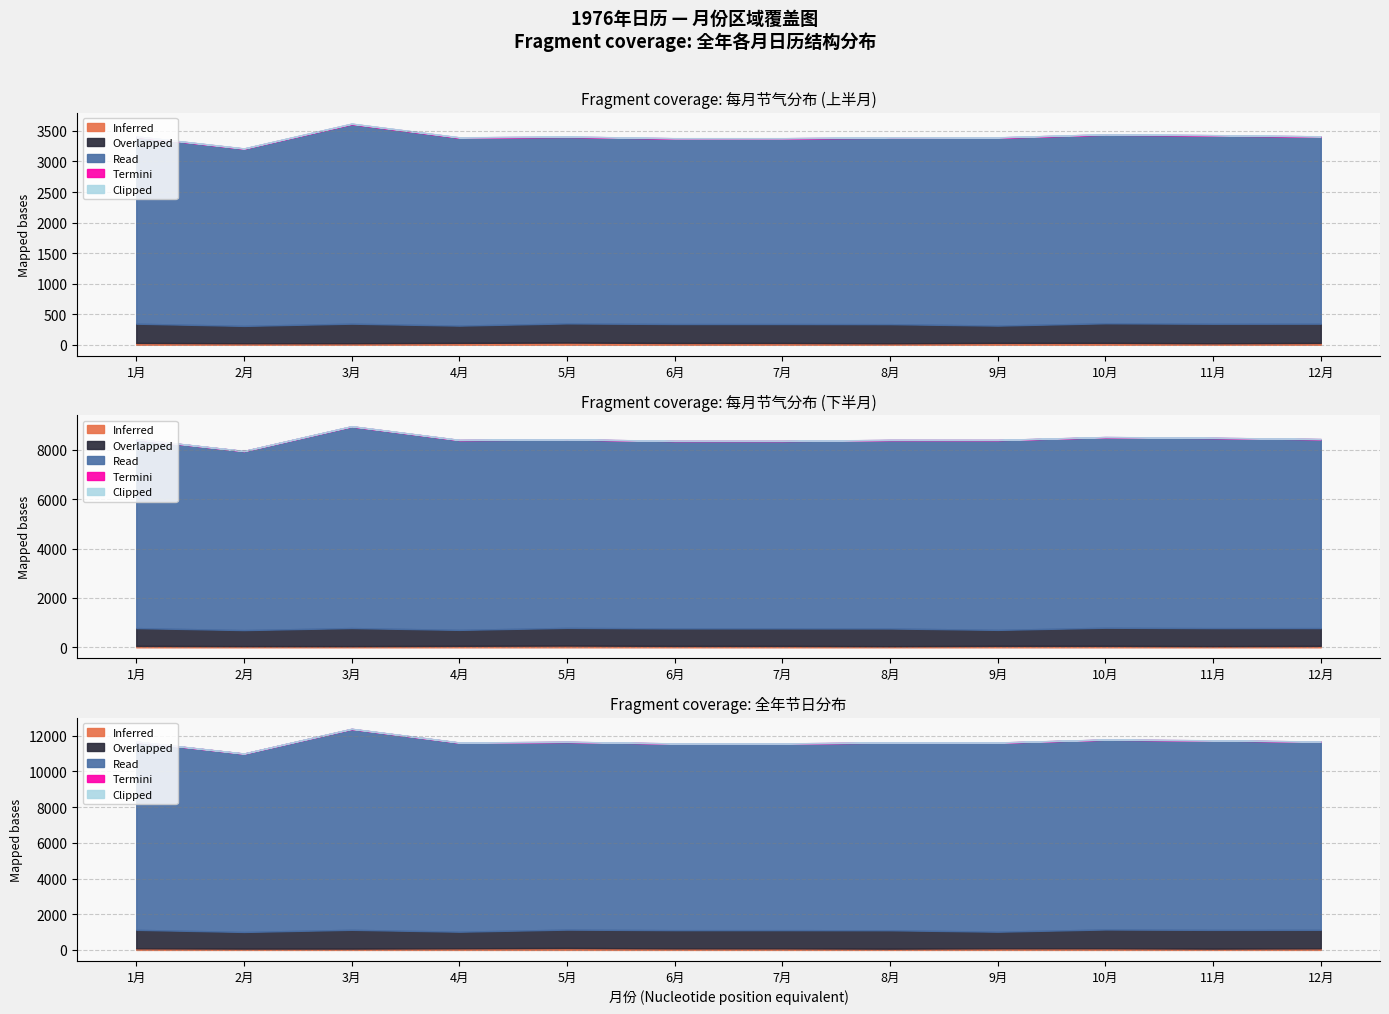

Rank the series at 11月 from highest to lowest value.

Read, Overlapped, Inferred, Termini, Clipped